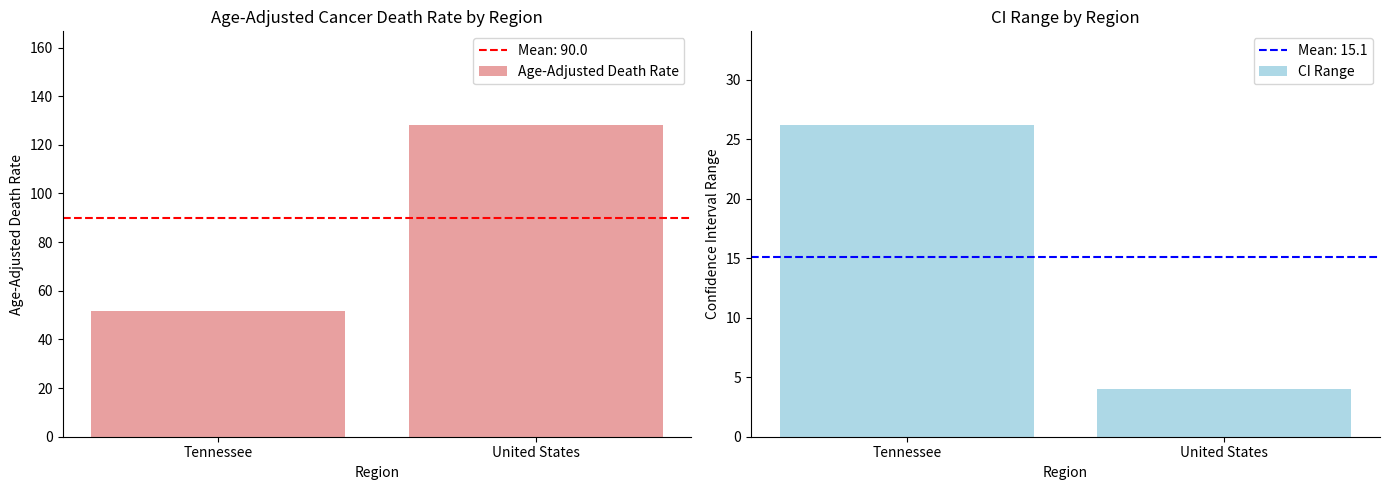

Rank the series at Tennessee from highest to lowest value.

Age-Adjusted Death Rate, CI Range